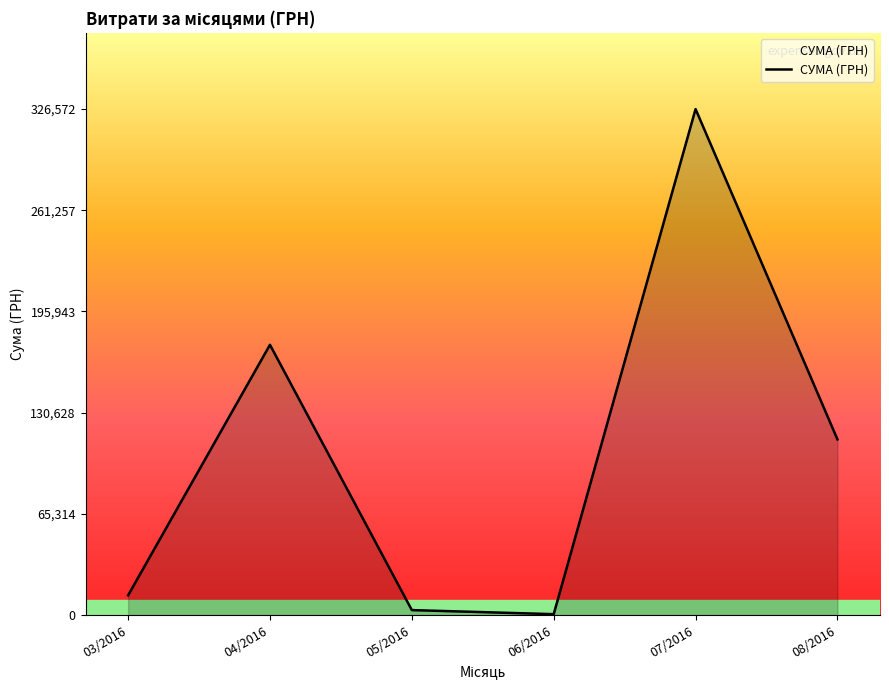

True or false: there are more than 1 points higher than both neighbors.

True